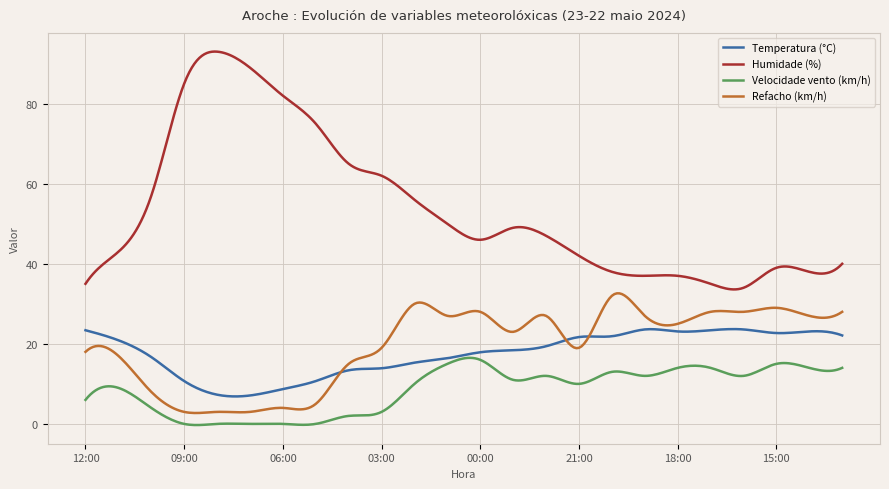

Which series has the largest range (max minus min)?

Humidade (%)